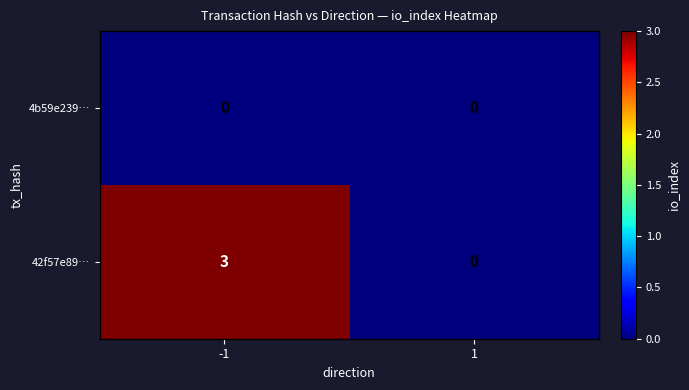

Count the number of categories in the chart.

2